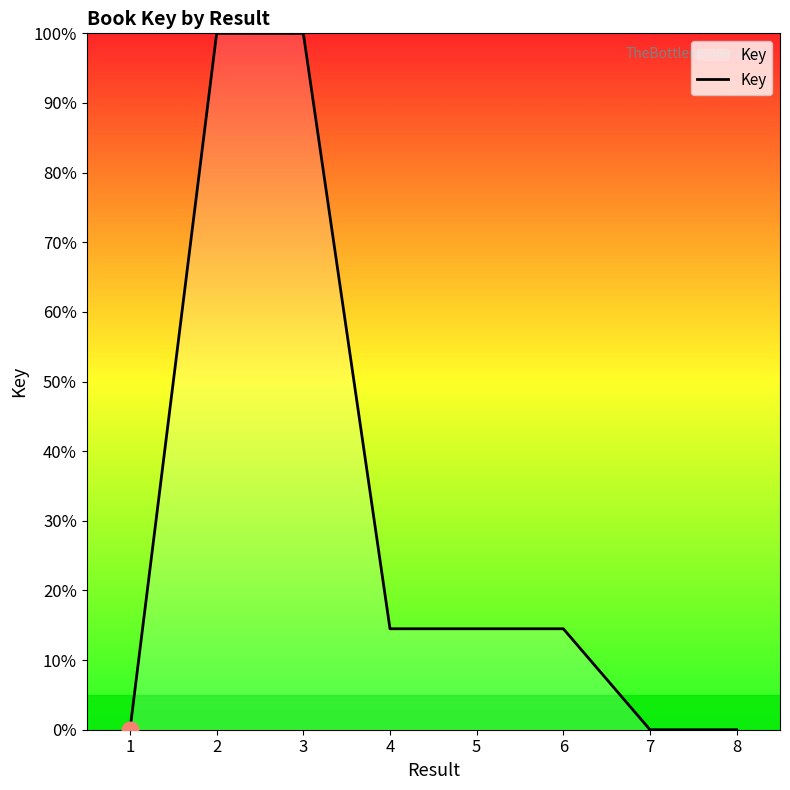

Which has a higher value, 8 or 5?

5